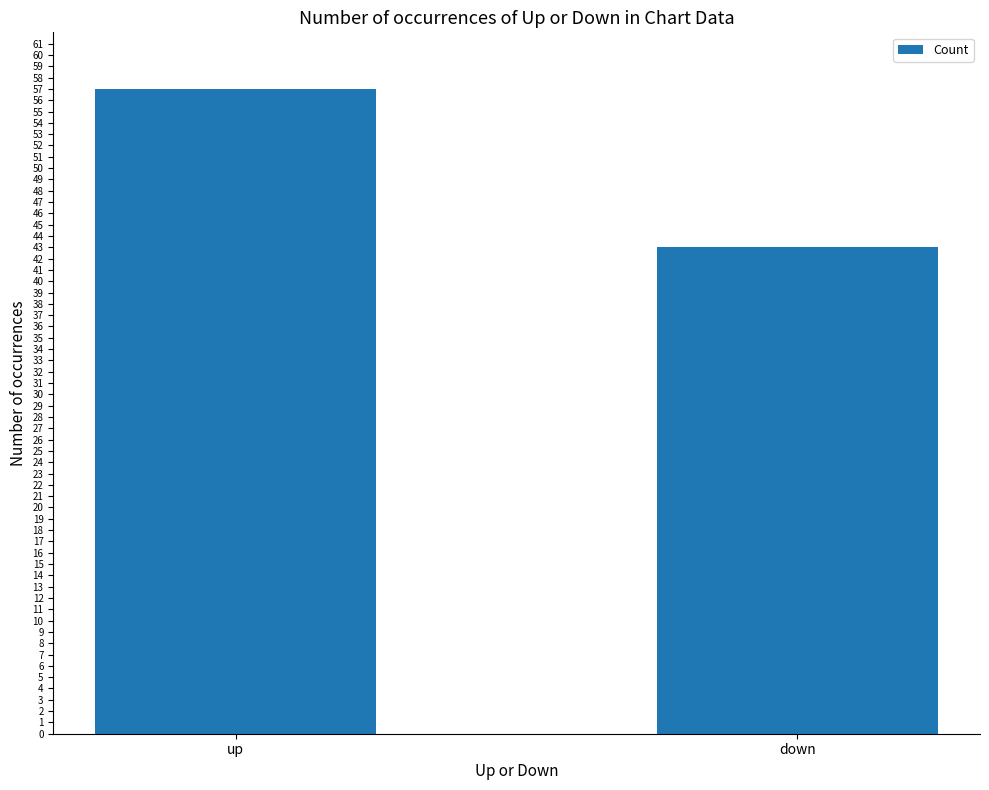

Approximately how many times larger is the value at up compared to down?

1.3